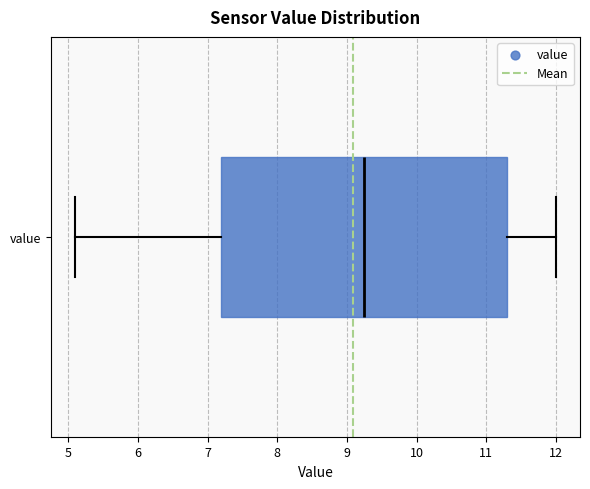

Read this box plot against the x-axis: the position of the median line, the range covered by the box, and the ends of both whiskers. The values are not printed on the chart, so give them approximately, as read against the axis.

median 9.3, box 7.2 to 11.3, whiskers 5.1 to 12.0